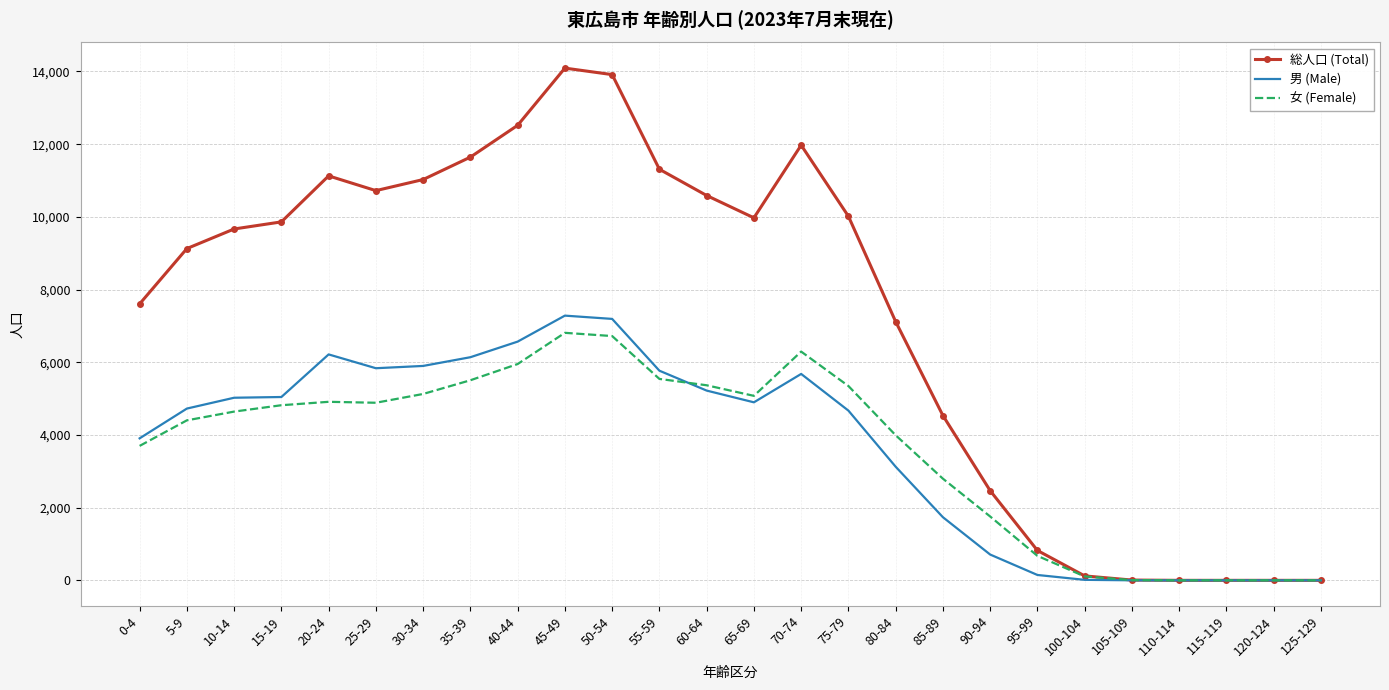

What is the greatest value displayed?

14093